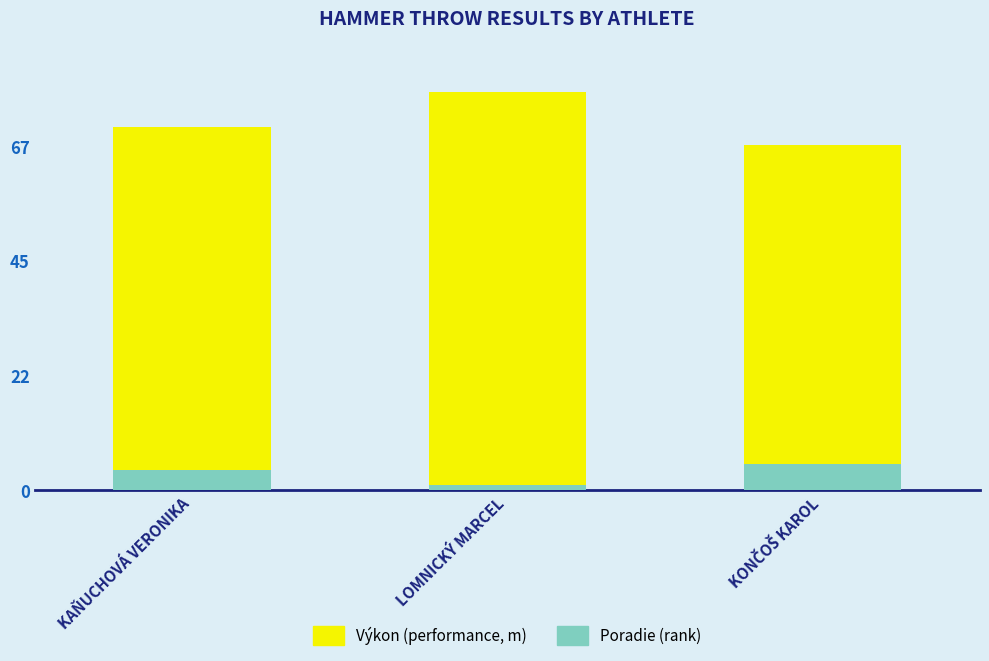

At which category is the sum across all series the highest?

LOMNICKÝ MARCEL